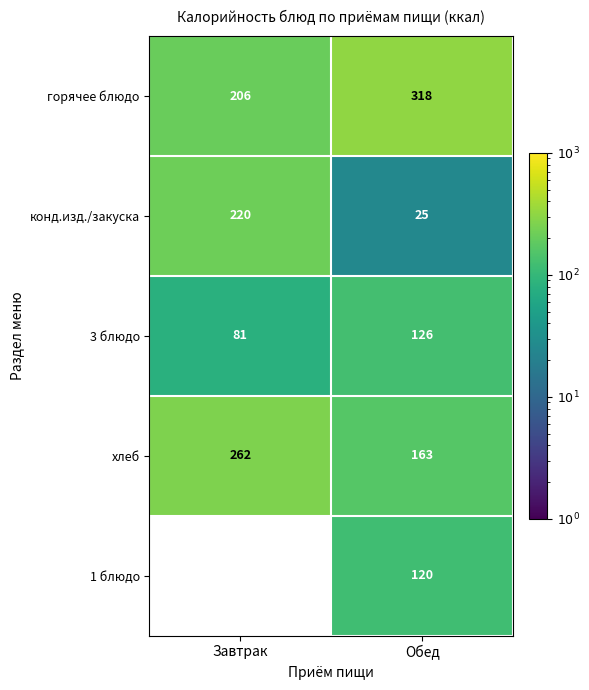

The value of конд.изд./закуска at Завтрак is 120.8. True or false?

False